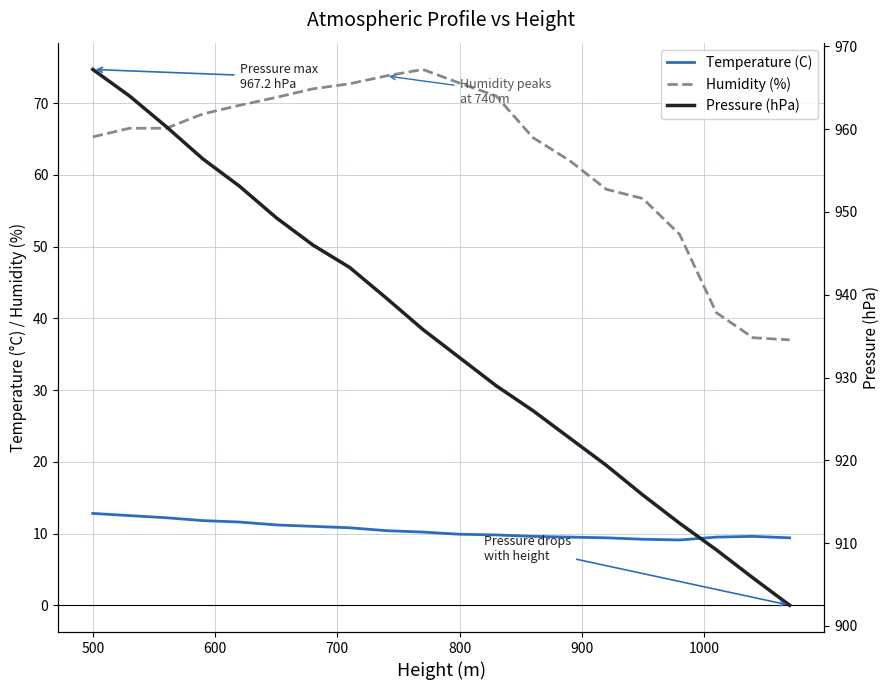

List the series in order of their peak value, lowest first.

Temperature (C), Humidity (%), Pressure (hPa)